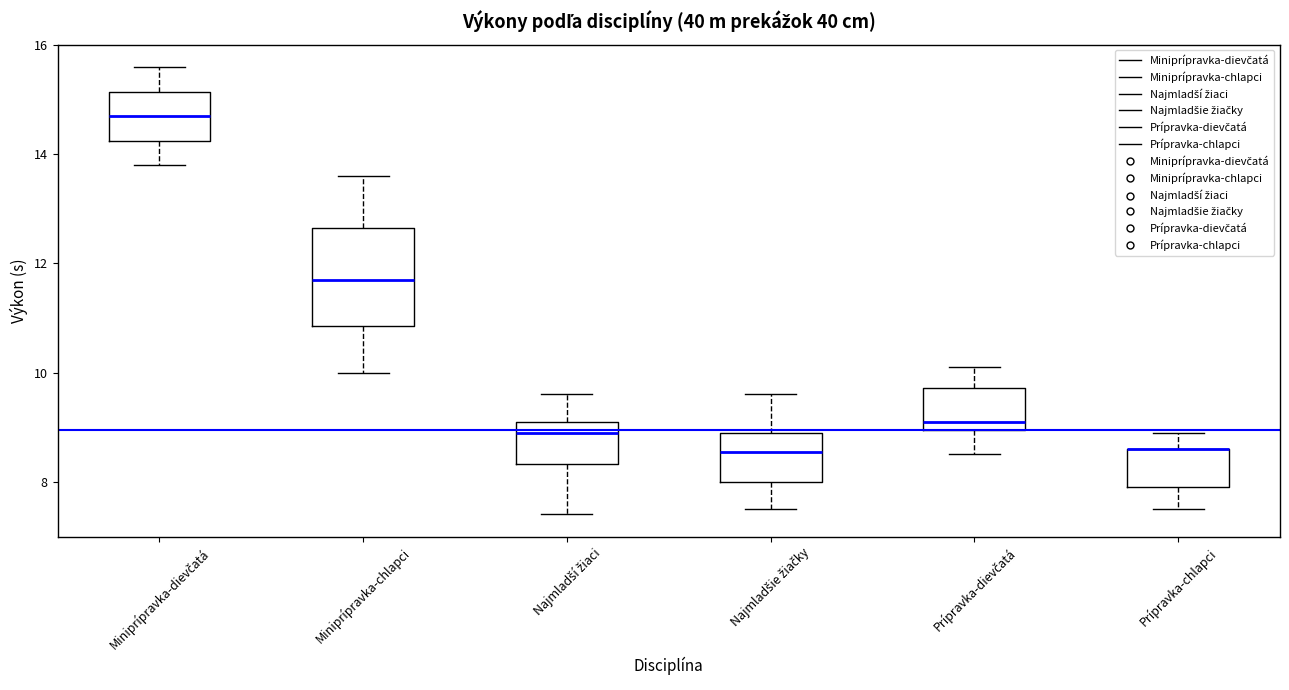

Where does the upper whisker of the box for Miniprípravka-chlapci end on the y-axis? The values are not printed on the chart, so give them approximately, as read against the axis.

13.6